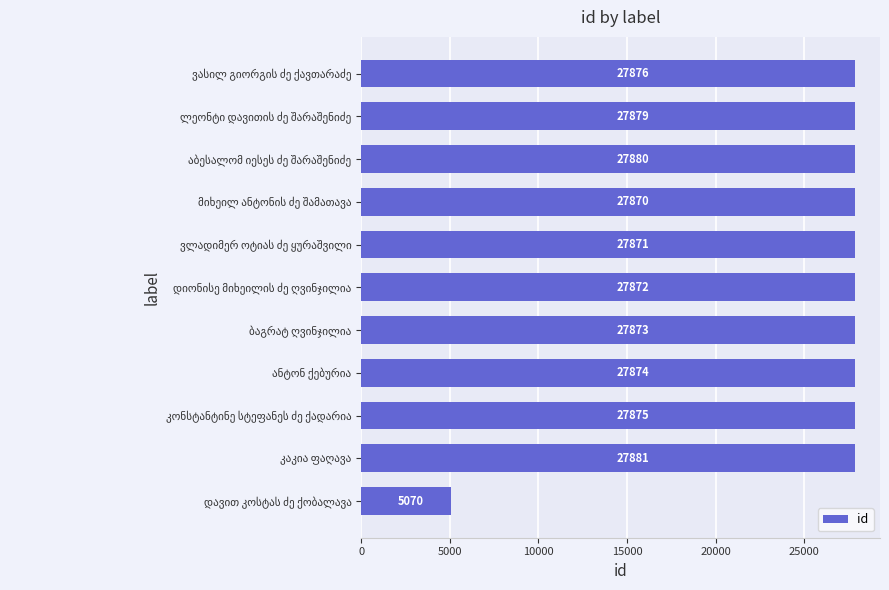

What is the maximum value shown in the chart?

27881